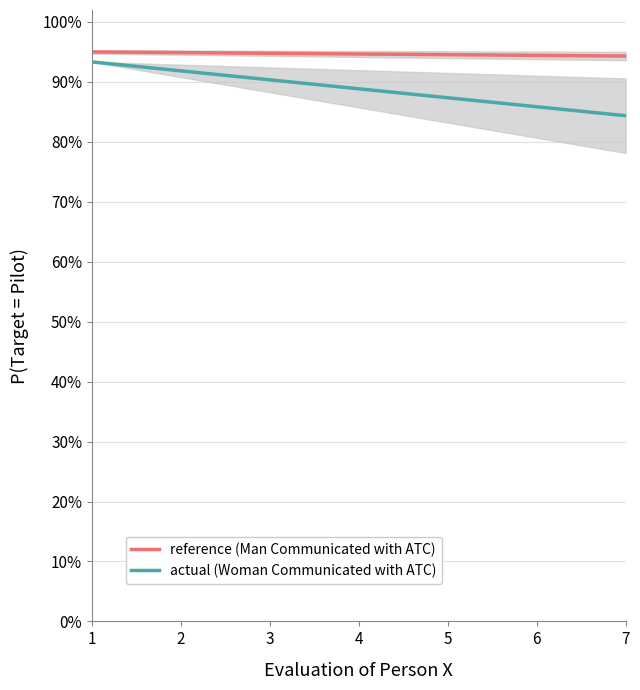

The actual (Woman) series shows 1.2 at 11. True or false?

False